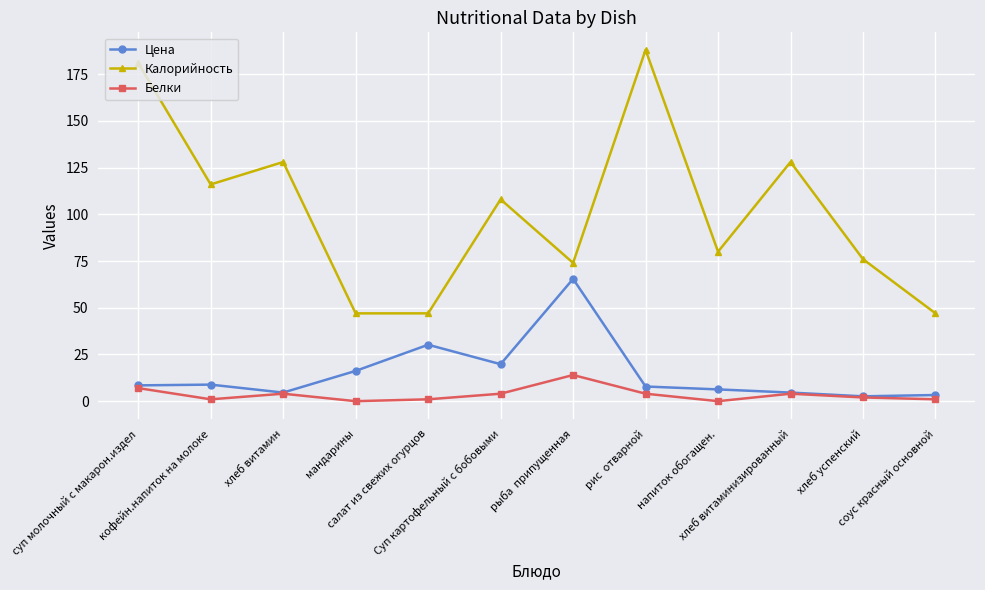

Count the number of data series in this chart.

3